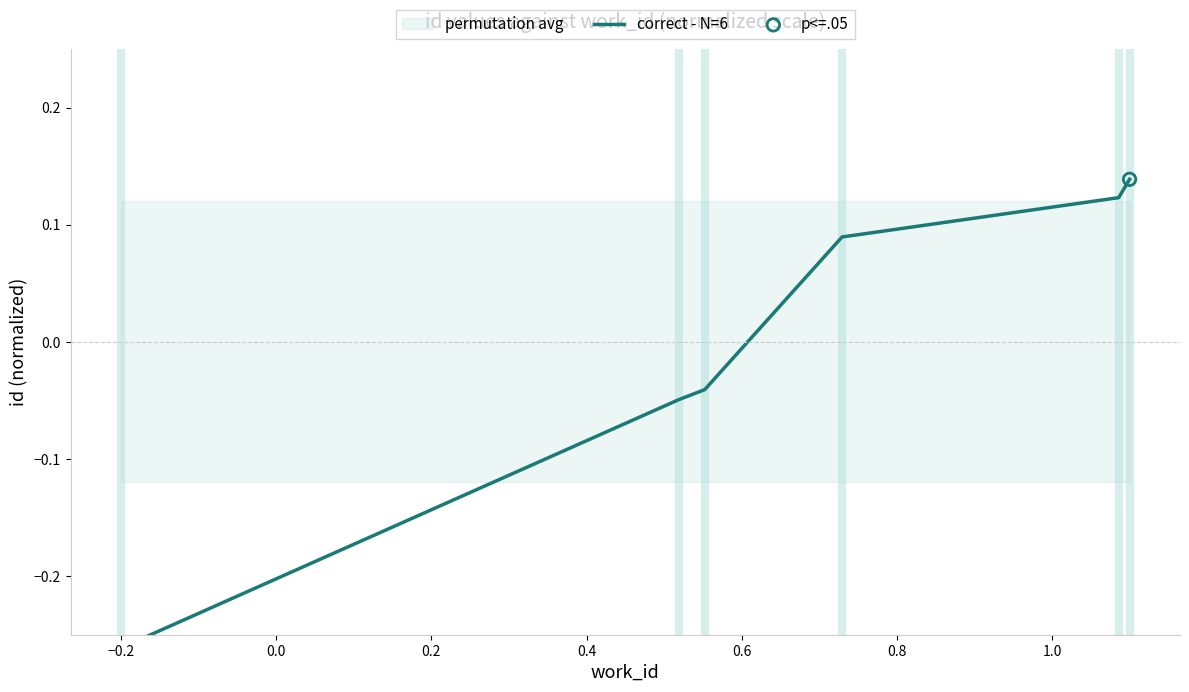

Between 0.0 and 0.2, which is larger?

0.2